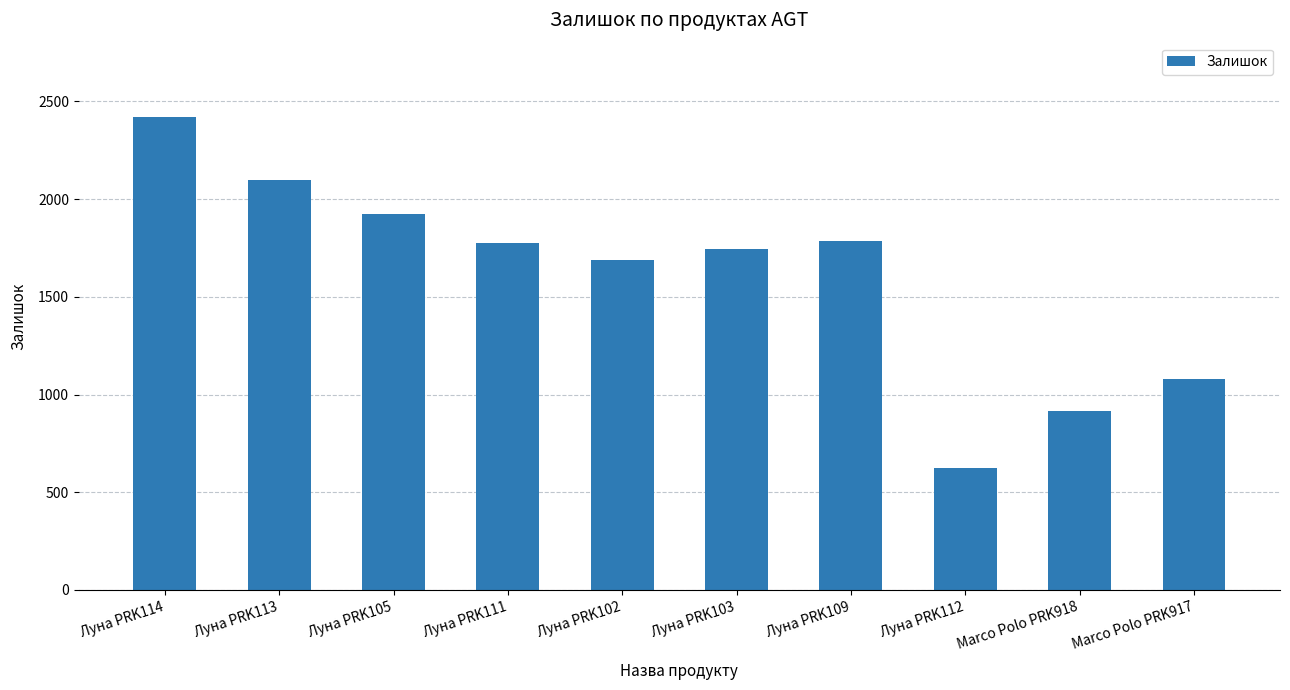

What is the value of the 5th bar from the left?

1688